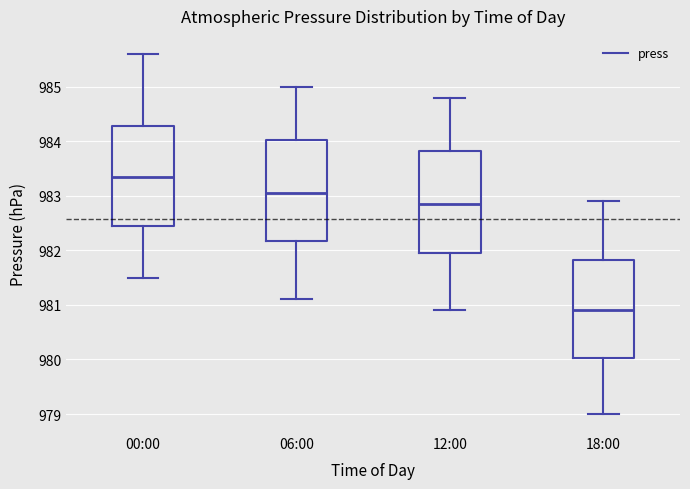

Reading left to right, read every box against the y-axis: the position of its median line, the range the box covers, and the ends of its whiskers. The values are not printed on the chart, so give them approximately, as read against the axis.

00:00: median 983.4, box 982.5 to 984.3, whiskers 981.5 to 985.6
06:00: median 983.1, box 982.2 to 984.0, whiskers 981.1 to 985.0
12:00: median 982.9, box 982.0 to 983.8, whiskers 980.9 to 984.8
18:00: median 980.9, box 980.0 to 981.8, whiskers 979.0 to 982.9